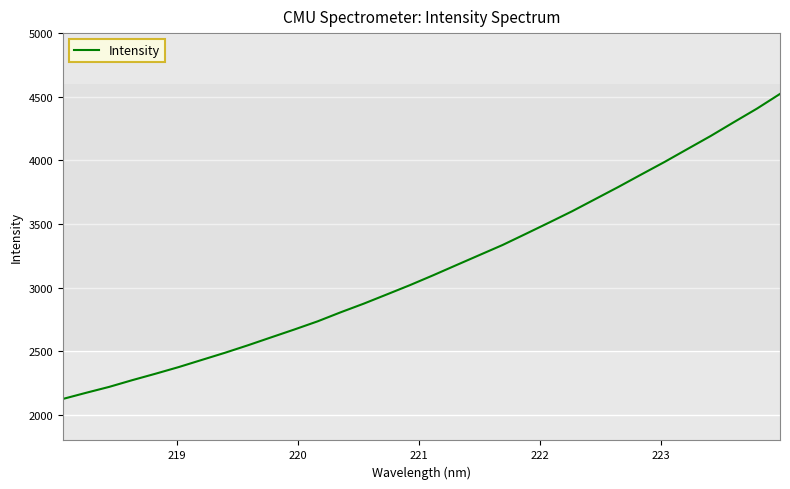

How many lines are shown in the chart?

1